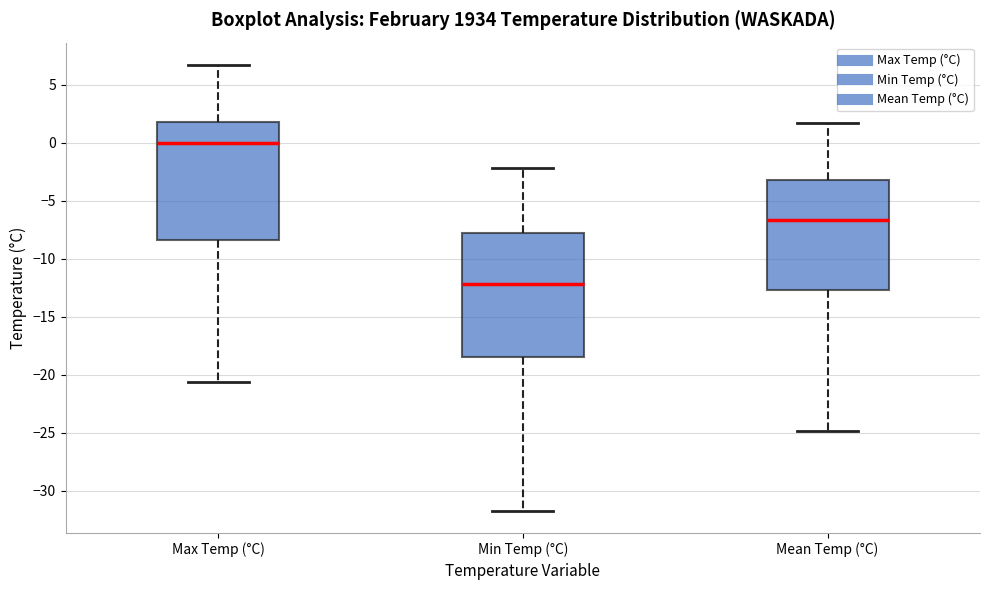

Where does the upper whisker of the box for Min Temp (°C) end on the y-axis? The values are not printed on the chart, so give them approximately, as read against the axis.

-2.0